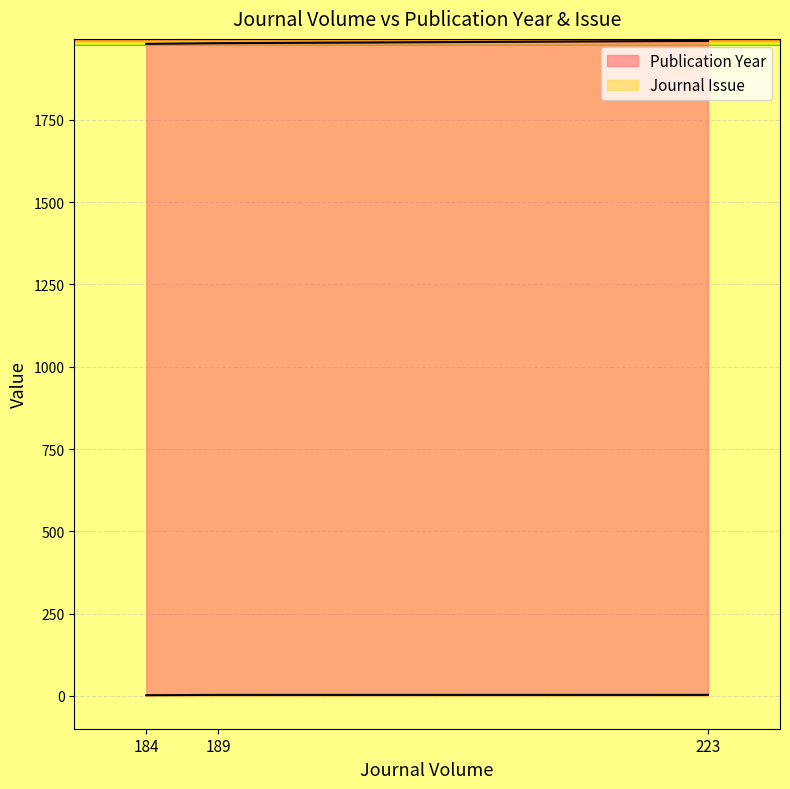

List the series in order of their overall mean, highest first.

Publication Year, Journal Issue